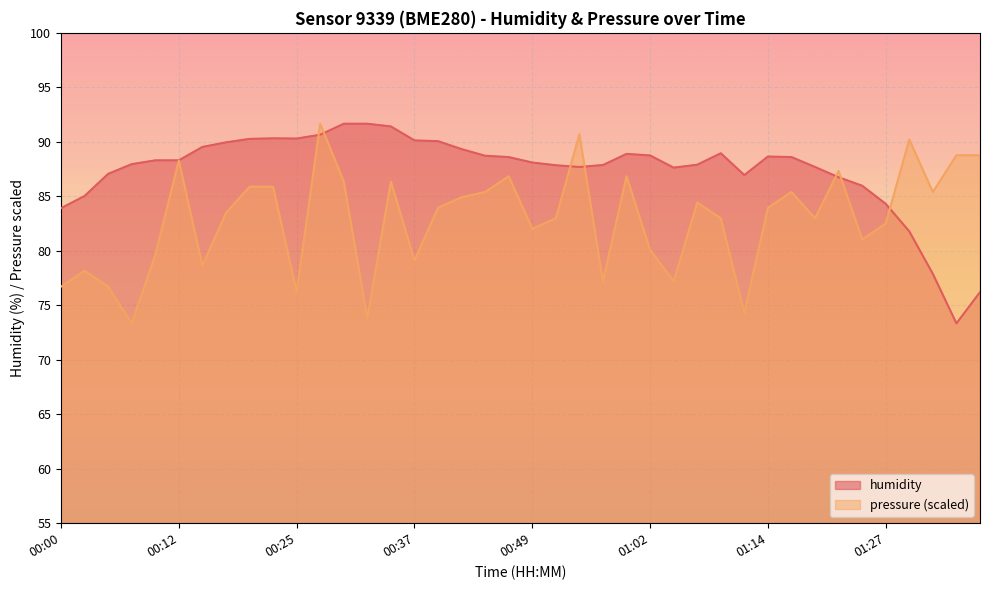

How many values in the pressure series exceed 83?

21